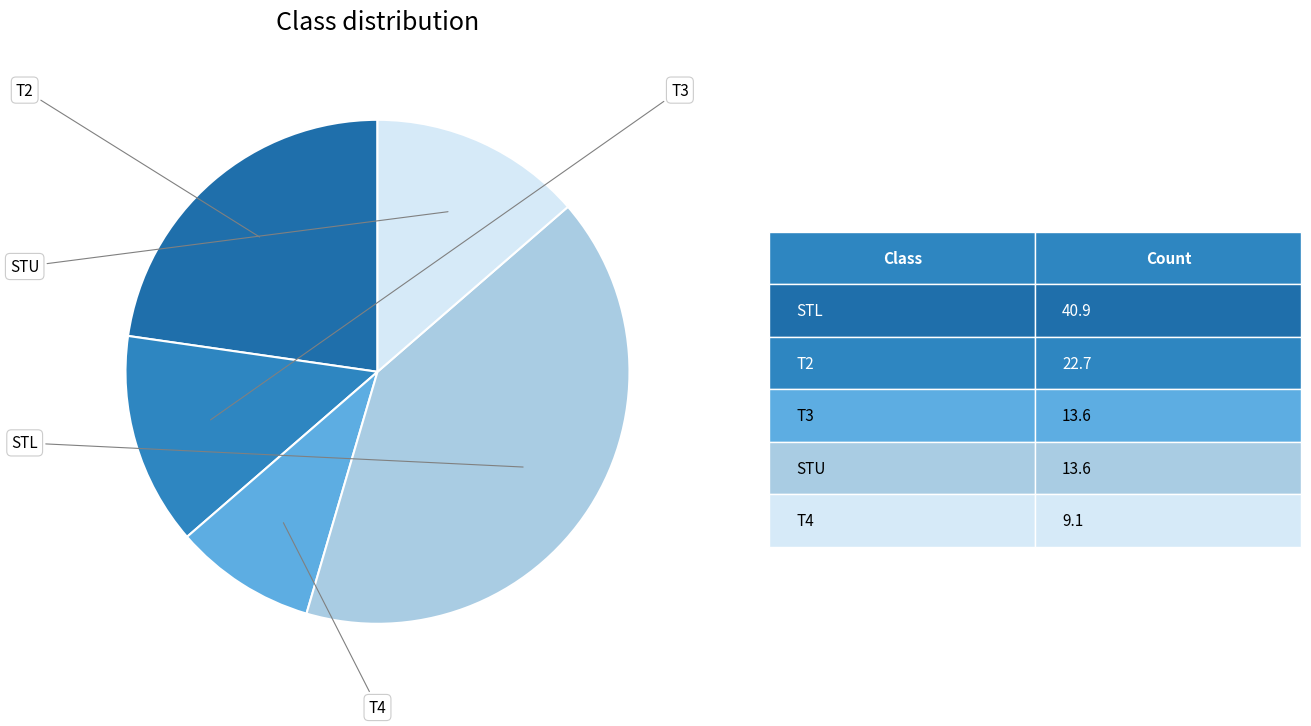

Does any single category account for the majority?

No